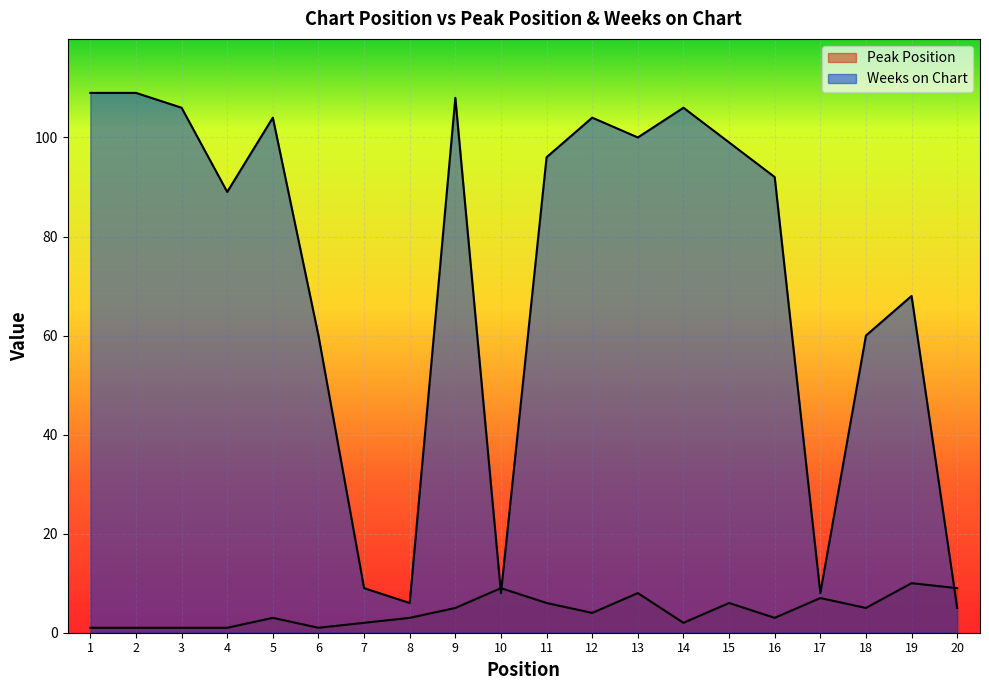

Where is the first local minimum for Weeks on Chart?

4